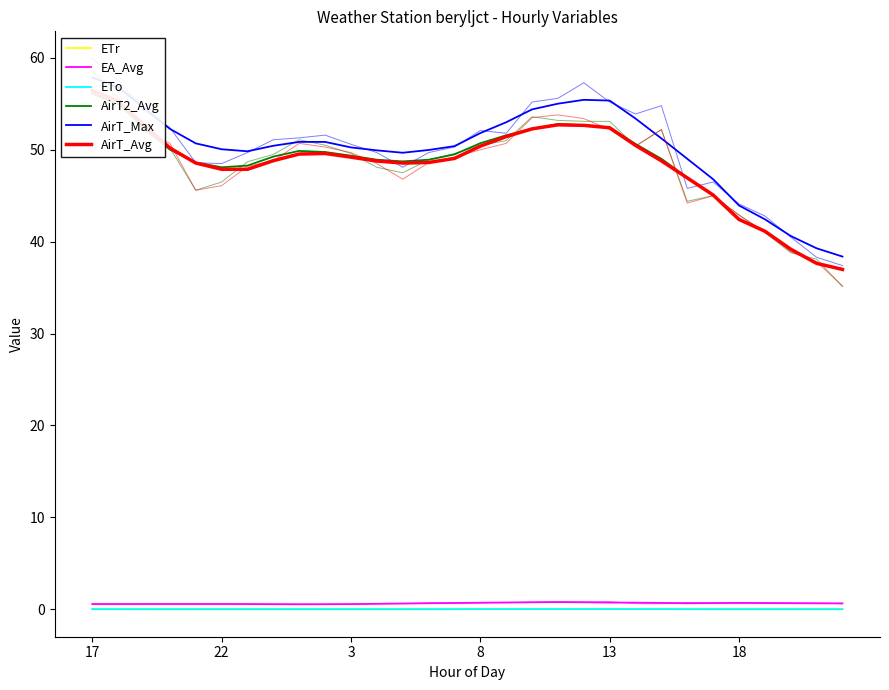

What is the sum of the AirT2_Avg values at 13 and 18?

94.8